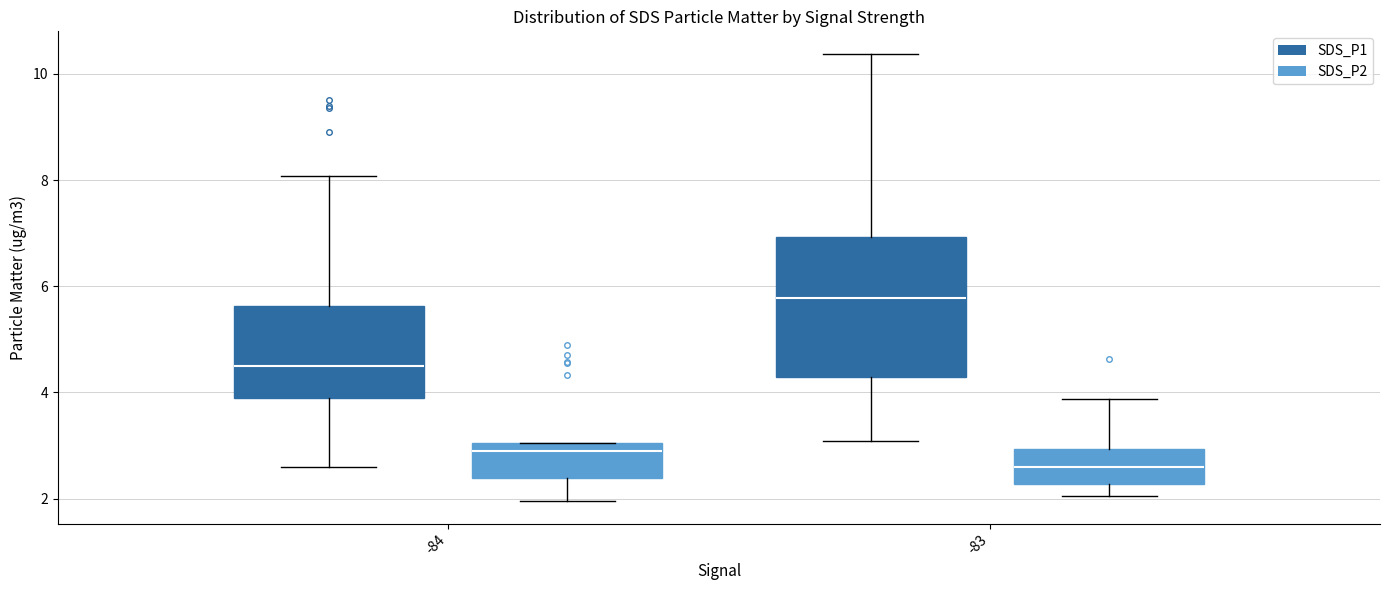

Reading left to right, read every box against the y-axis: the position of its median line, the range the box covers, and the ends of its whiskers. The values are not printed on the chart, so give them approximately, as read against the axis.

-84 (SDS_P1): median 4.6, box 4.0 to 5.6, whiskers 2.6 to 8.0
-84 (SDS_P2): median 3.0 (just below the box's upper edge), box 2.4 to 3.0, whiskers 2.0 to 3.0
-83 (SDS_P1): median 5.8, box 4.2 to 7.0, whiskers 3.0 to 10.4
-83 (SDS_P2): median 2.6, box 2.2 to 3.0, whiskers 2.0 to 3.8